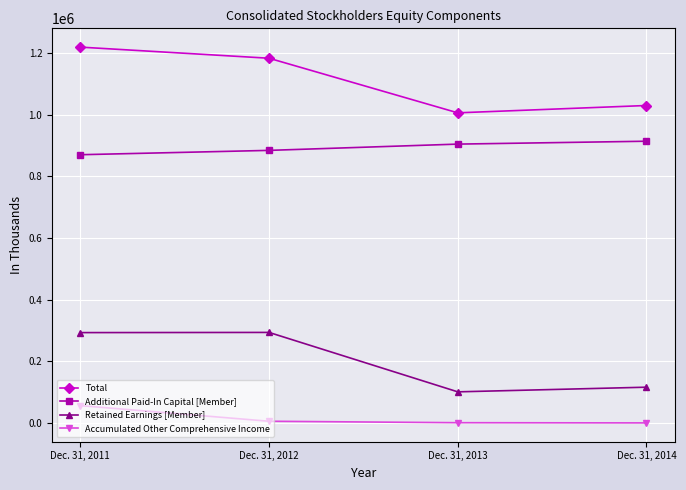

What is the value of the Accumulated Other Comprehensive Income point at the 3rd from the left?

669